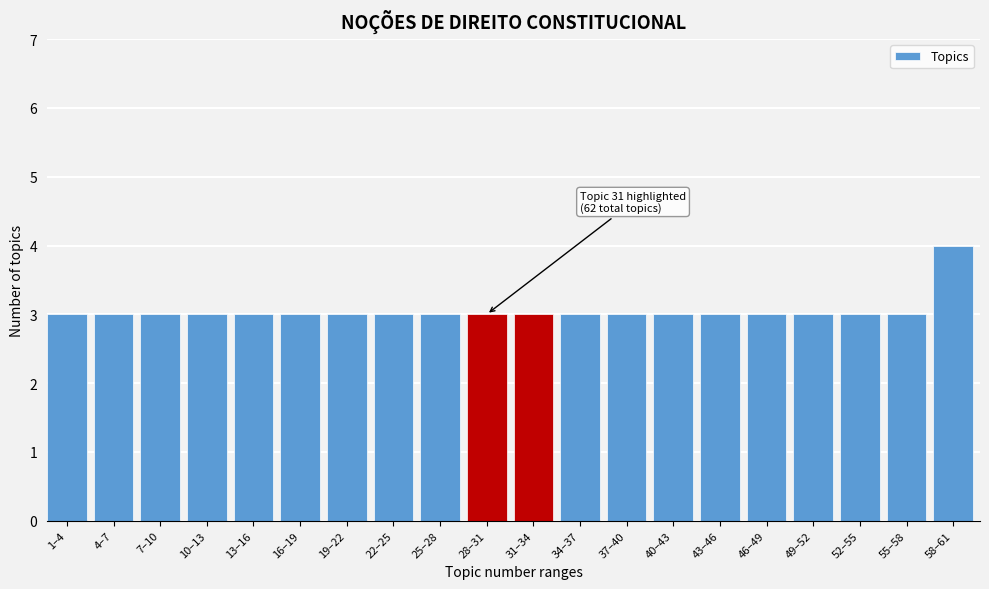

Reading right to left, extract all data points from this chart.

58–61=4	55–58=3	52–55=3	49–52=3	46–49=3	43–46=3	40–43=3	37–40=3	34–37=3	31–34=3	28–31=3	25–28=3	22–25=3	19–22=3	16–19=3	13–16=3	10–13=3	7–10=3	4–7=3	1–4=3